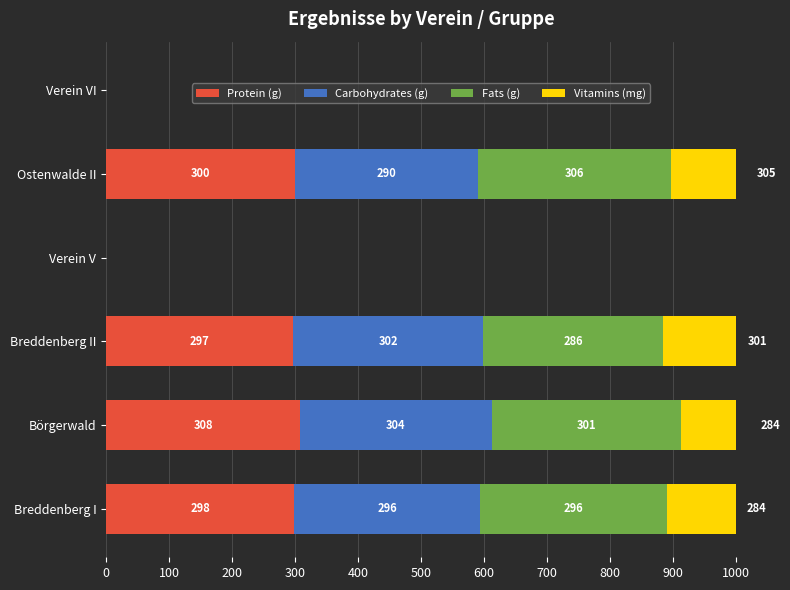

How many groups of bars are there?

6